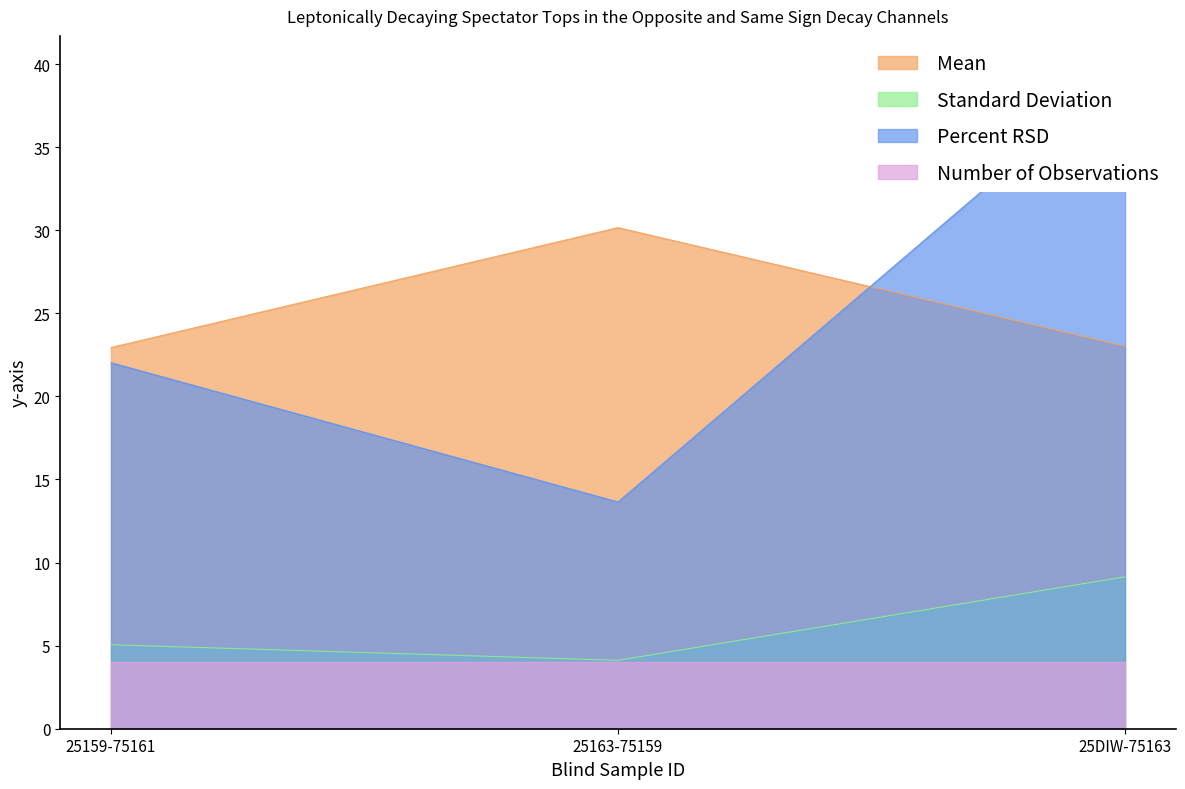

Where is Standard Deviation nearest to the value 6?

25159-75161